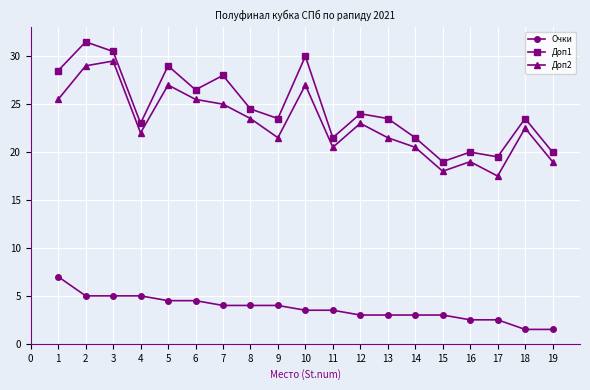

What is the value of the Доп2 point at the 11th from the left?

20.5